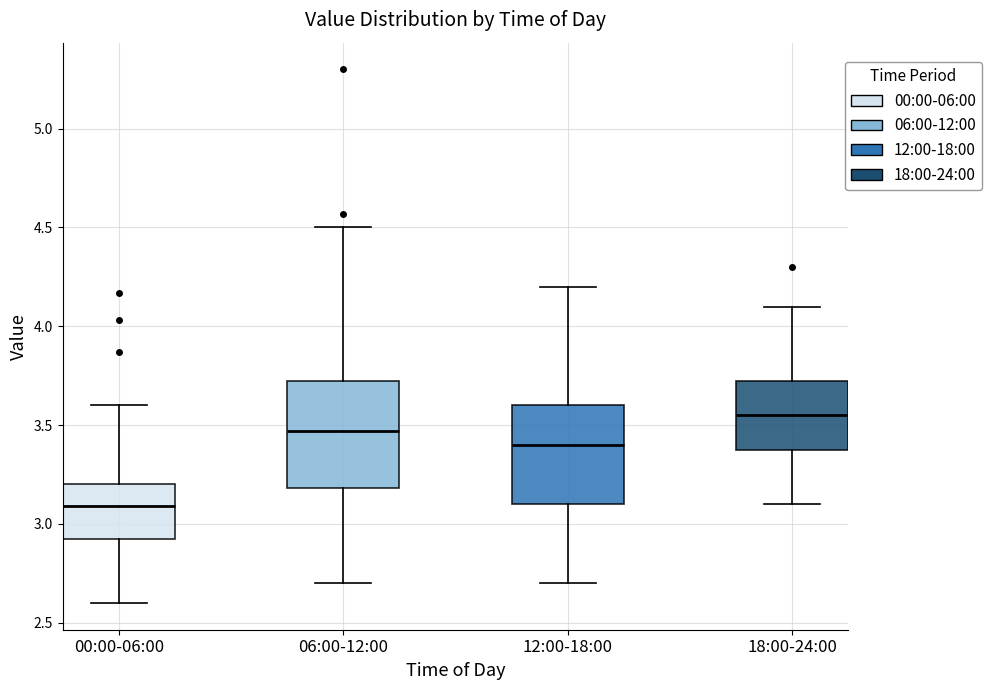

Reading left to right, read every box against the y-axis: the position of its median line, the range the box covers, and the ends of its whiskers. The values are not printed on the chart, so give them approximately, as read against the axis.

00:00-06:00: median 3.10, box 2.90 to 3.20, whiskers 2.60 to 3.60
06:00-12:00: median 3.45, box 3.20 to 3.75, whiskers 2.70 to 4.50
12:00-18:00: median 3.40, box 3.10 to 3.60, whiskers 2.70 to 4.20
18:00-24:00: median 3.55, box 3.40 to 3.75, whiskers 3.10 to 4.10